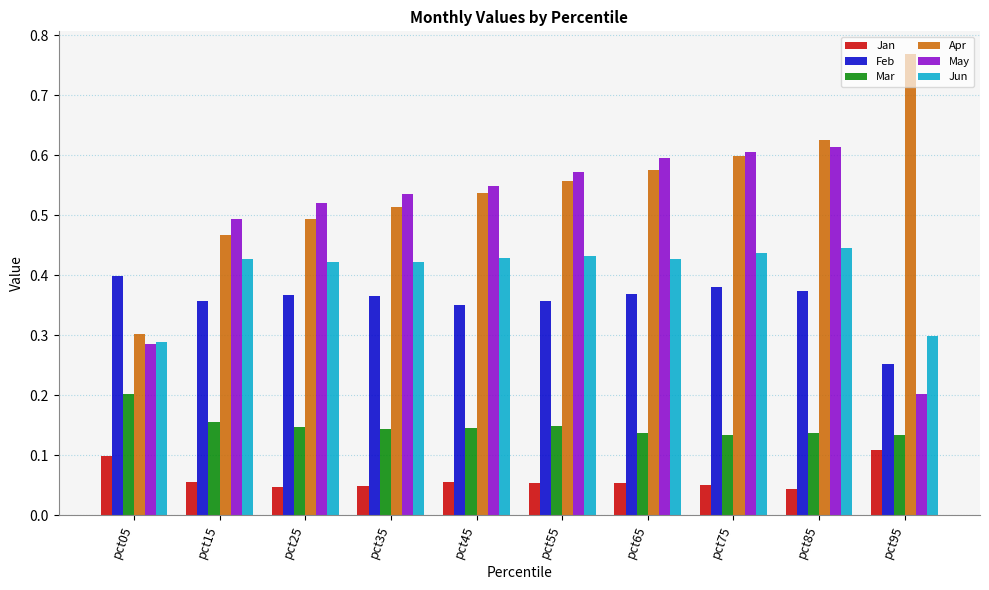

The value of Jun at pct35 is 0.1. True or false?

False